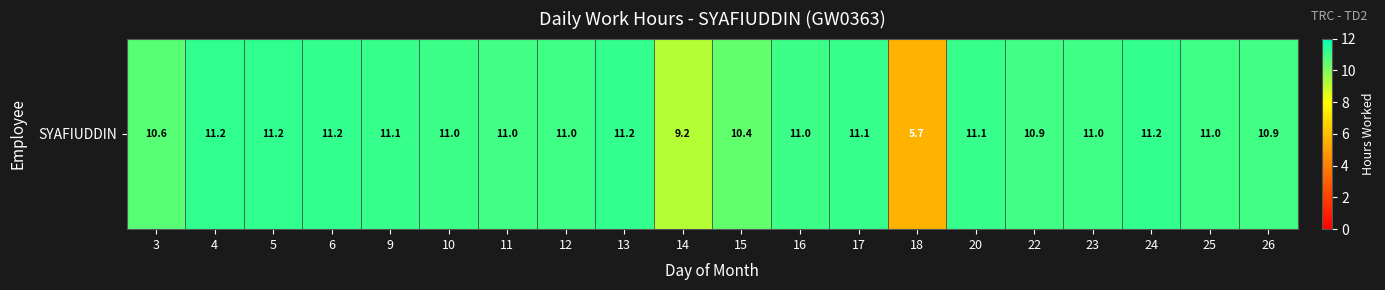

Count the number of values greater than 11.

11